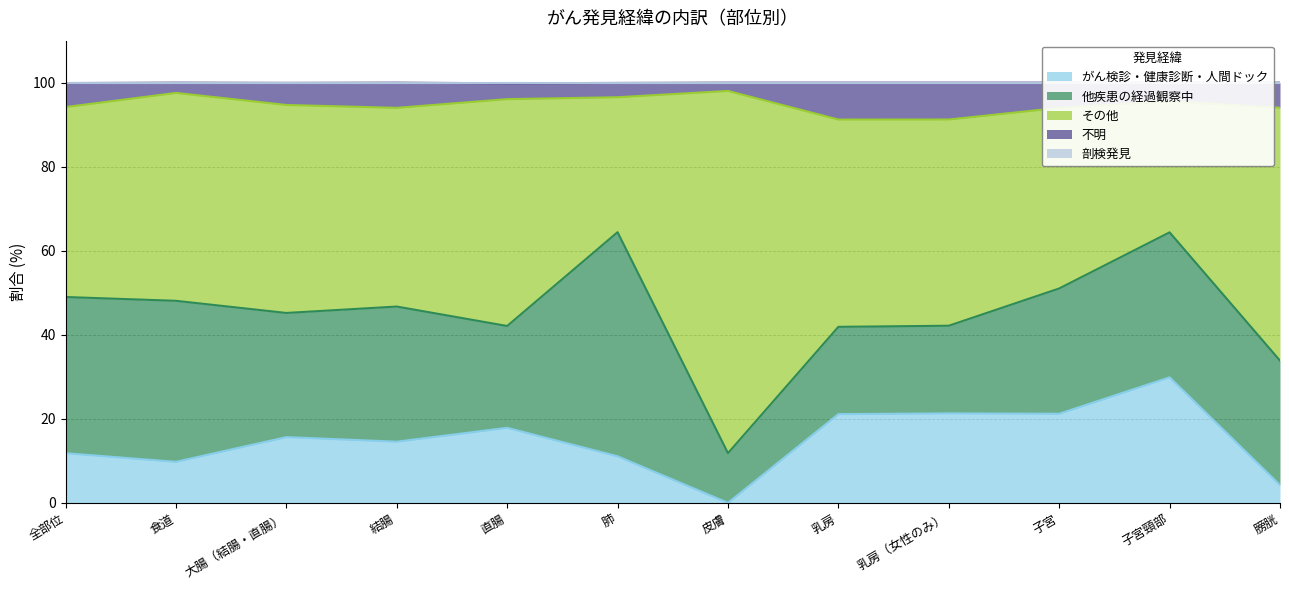

Does the chart display data point markers on the line(s)?

No